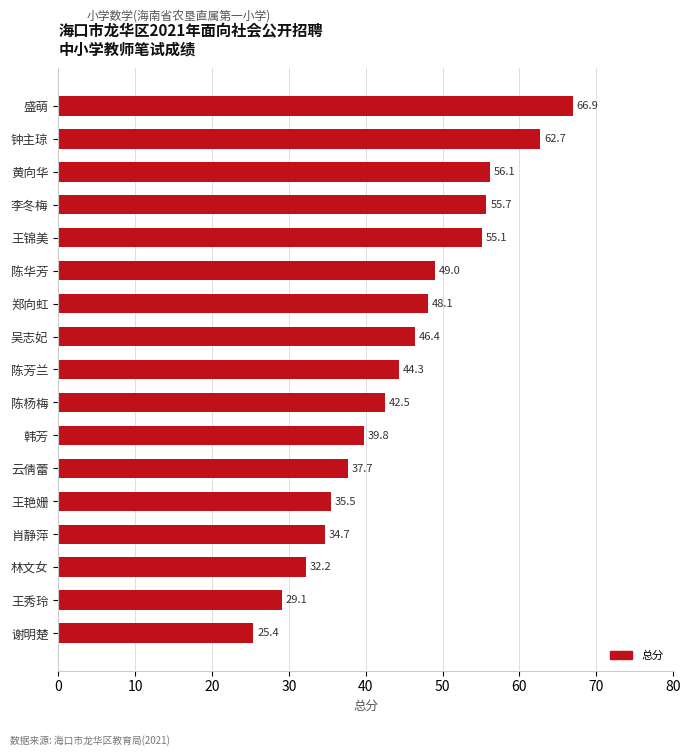

What is the difference between the maximum and second lowest values?

37.8